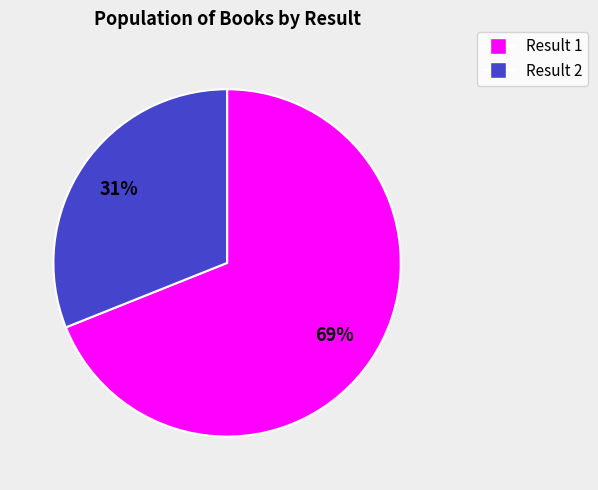

Is there a majority slice in this chart?

Yes